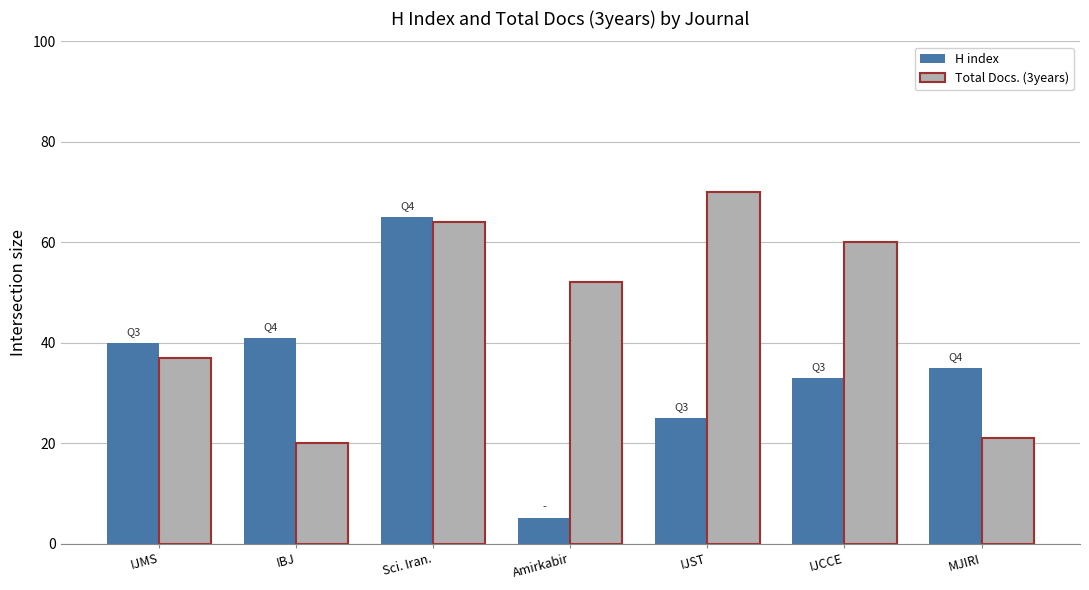

What is the spread (max minus min) of values at Amirkabir?

47